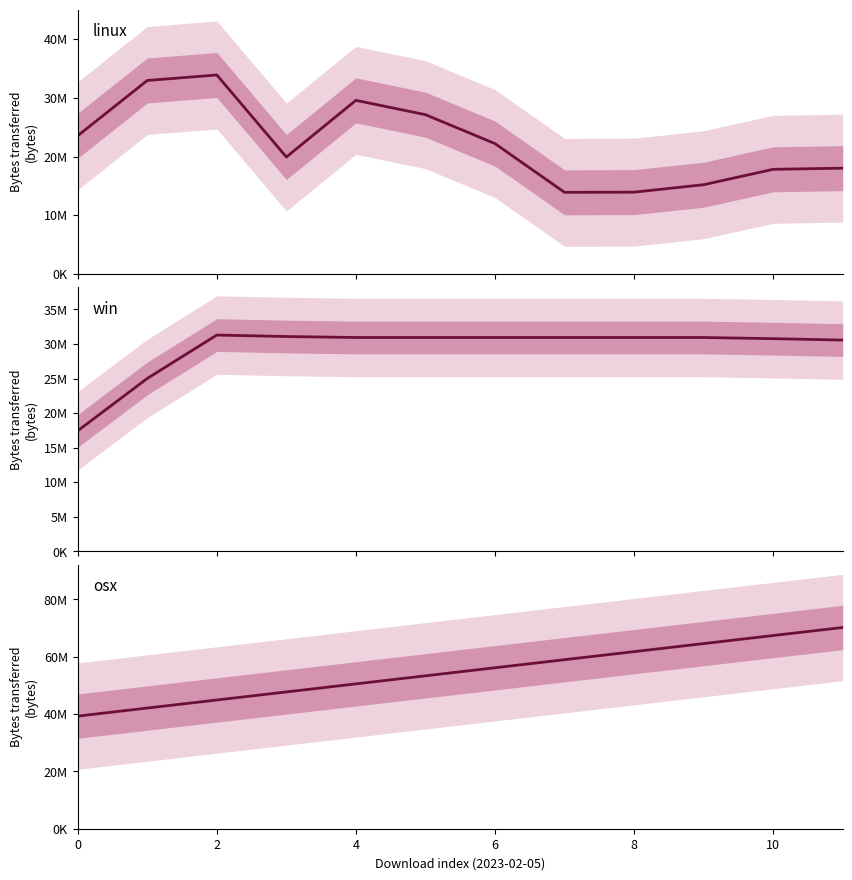

Is this an area chart (filled region under the line)?

No